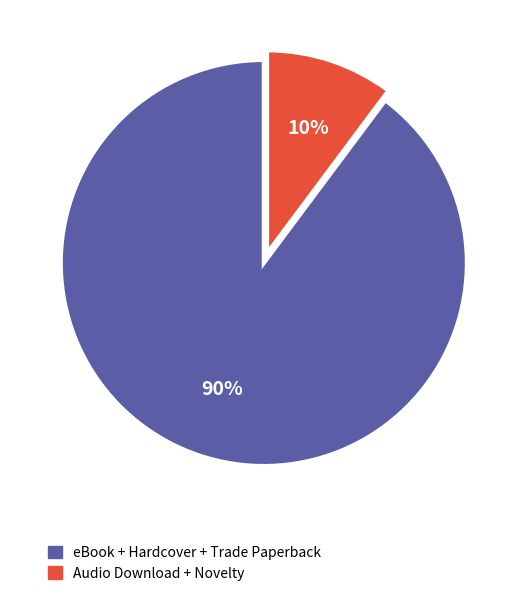

How many slices are in this pie chart?

2